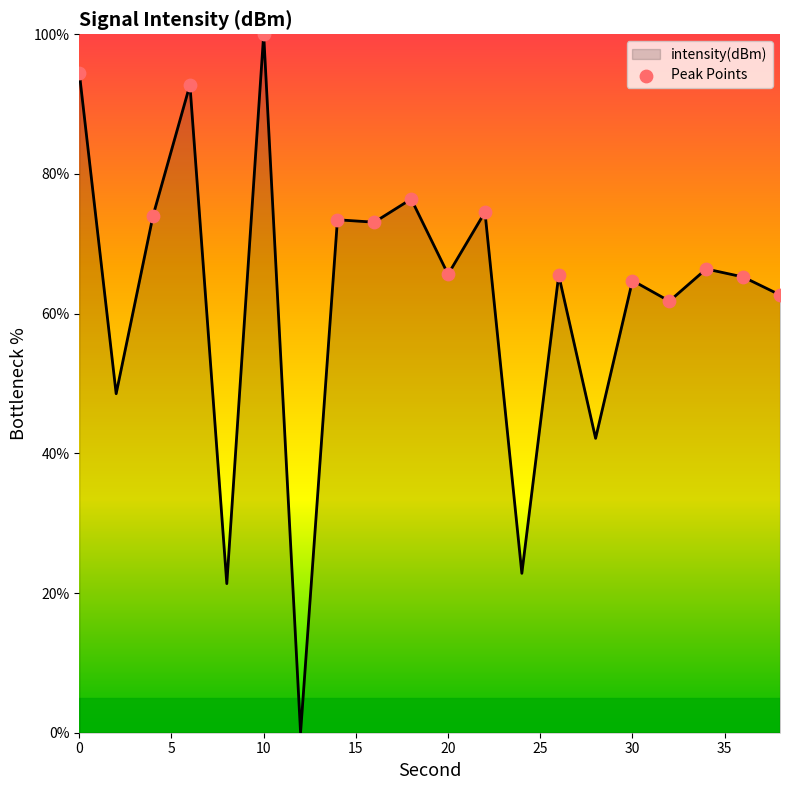

What is the maximum value shown in the chart?

100.0